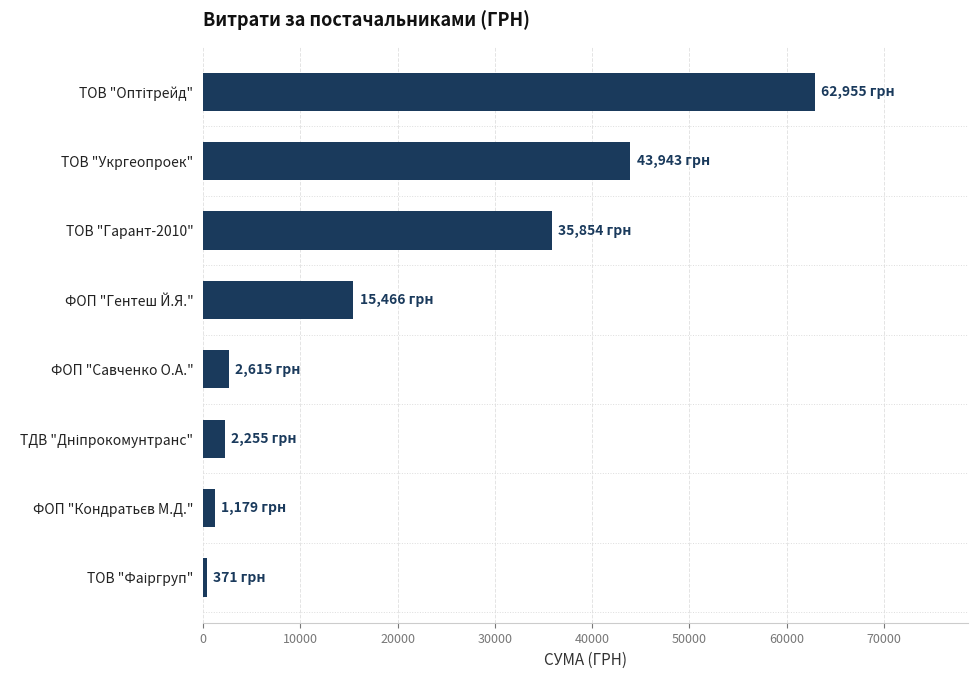

What is the smallest value displayed?

370.6